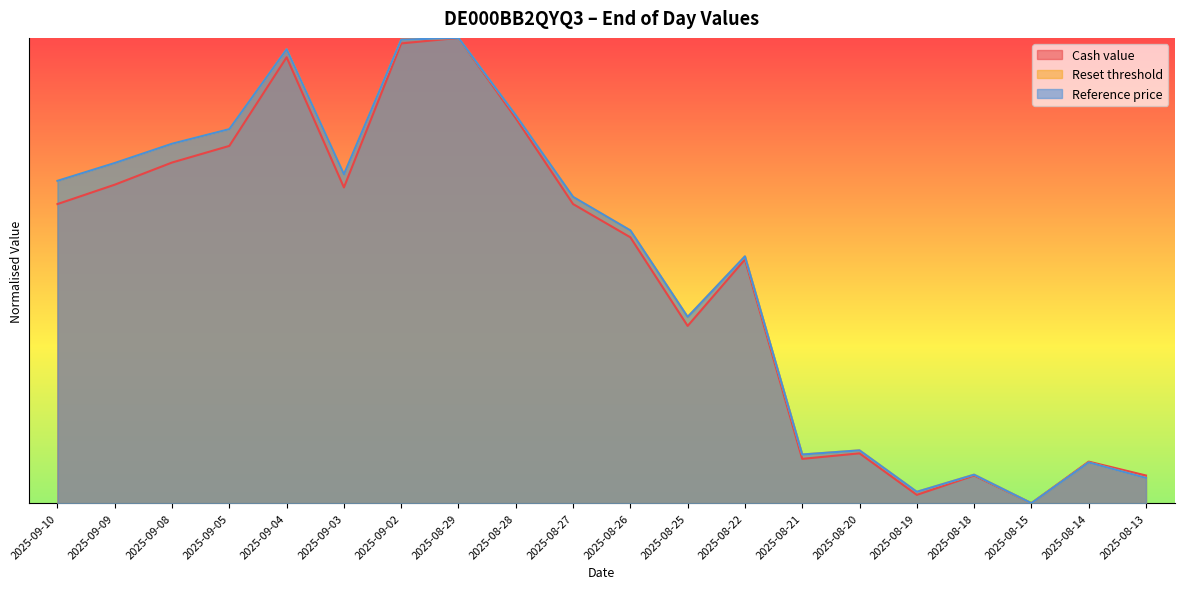

What is the difference between the maximum and minimum values in the Reference price series?

1.0